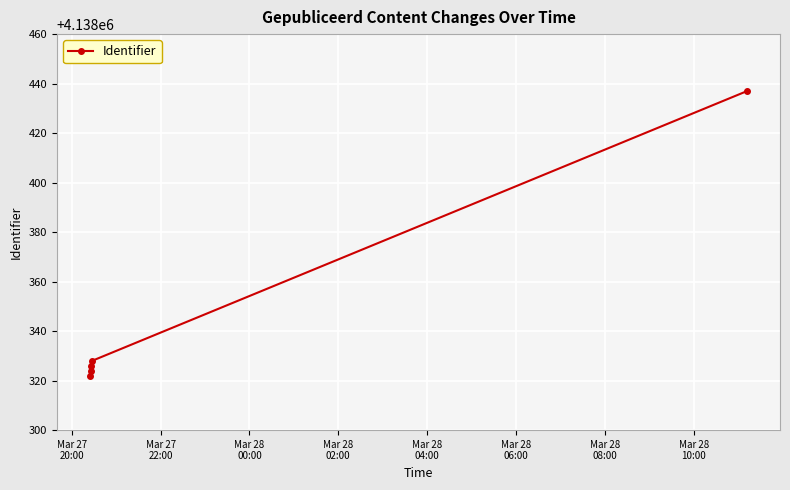

What is the value of the 5th point from the left?

4138437